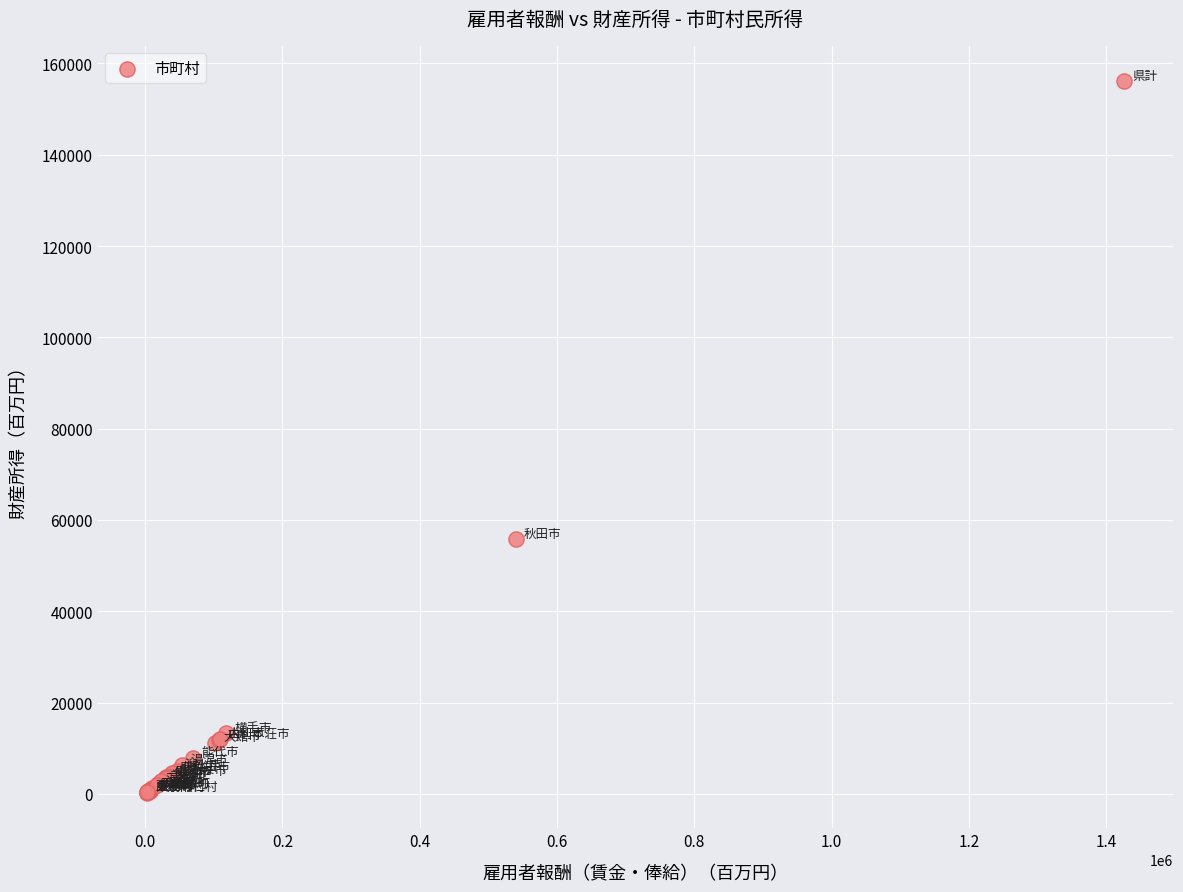

What Y value in the scatter plot is closest to 78167?

55776.5